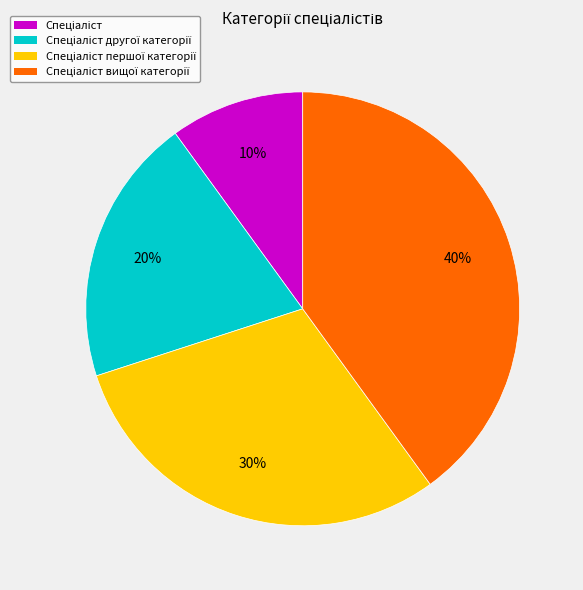

To the nearest percent, what is the average slice percentage?

25%